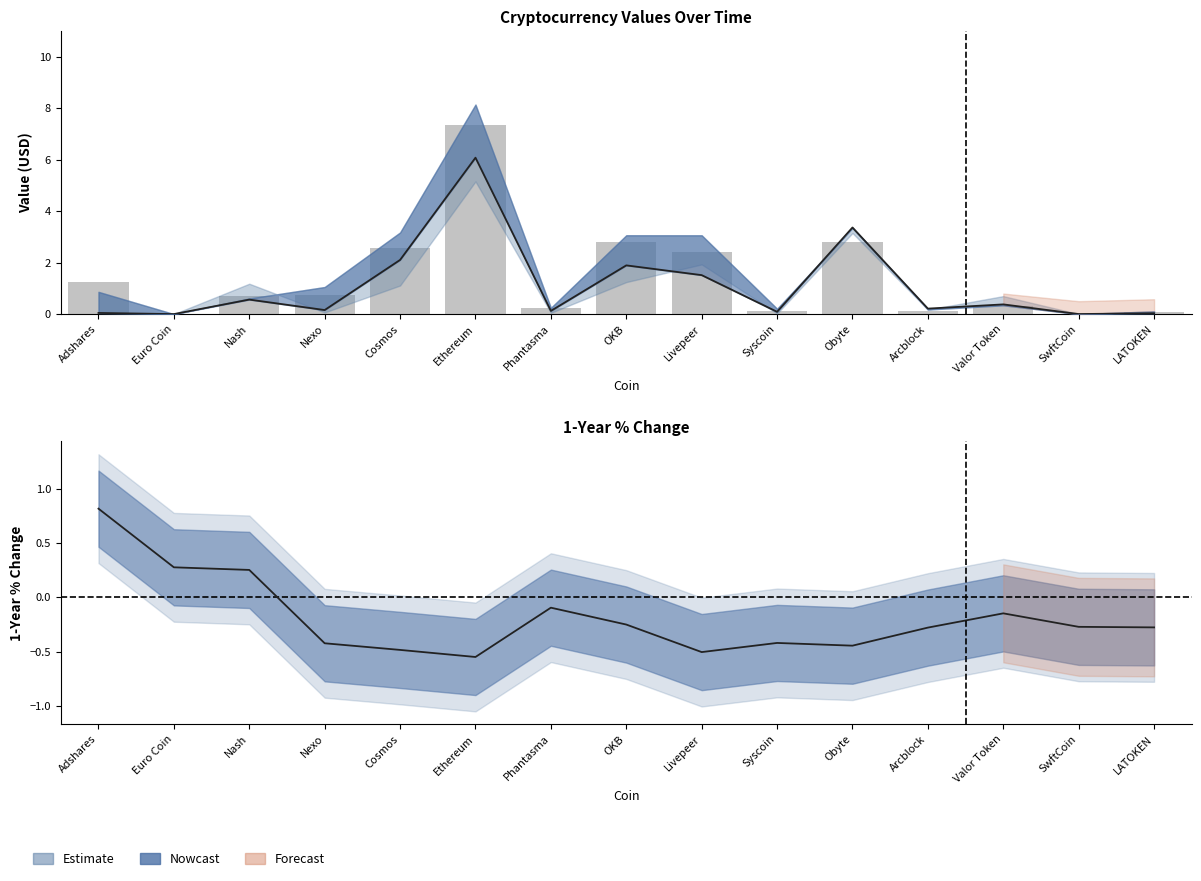

What is the sum of the values at Valor Token and Obyte?

3.1